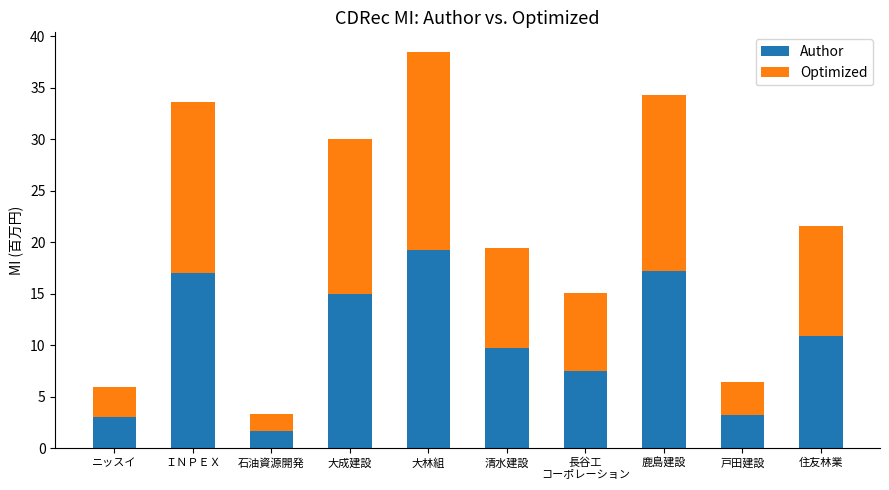

At which label does Author reach its peak?

大林組